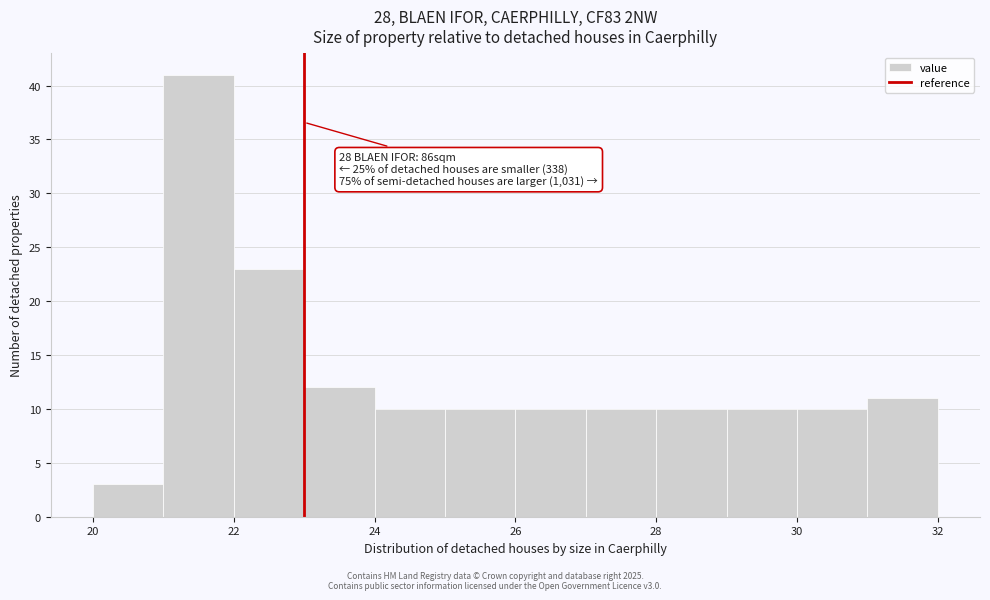

Which range on the x-axis has the tallest bar?

21 to 22